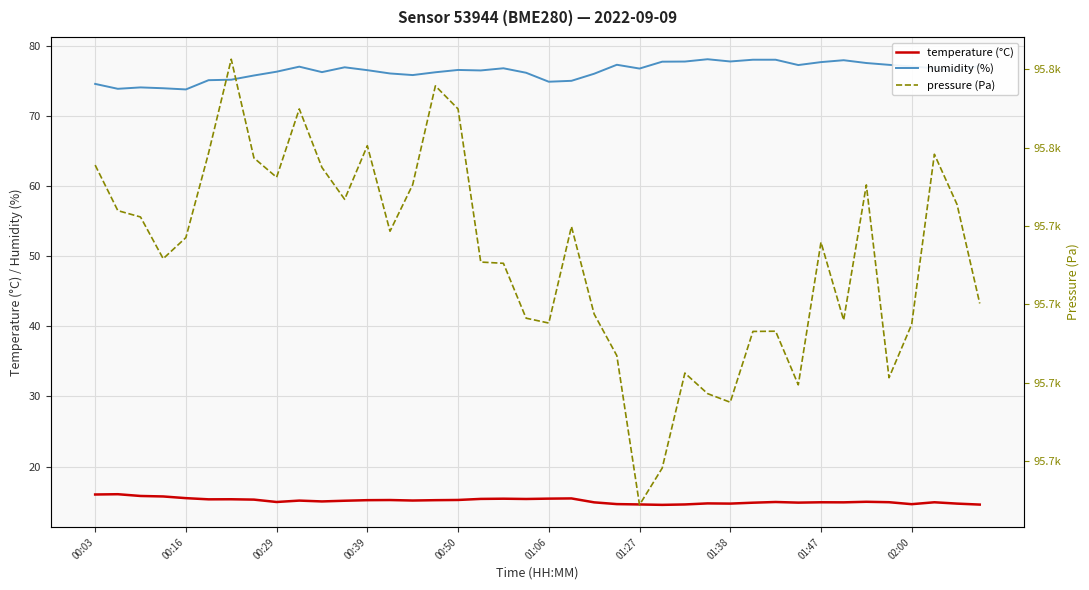

Reading left to right, extract all data points from this chart.

temperature: 16.0	16.1	15.8	15.7	15.5	15.3	15.3	15.3	14.9	15.1	15.0	15.1	15.2	15.2	15.2	15.2	15.2	15.4	15.4	15.4	15.4	15.4	14.9	14.6	14.6	14.5	14.6	14.7	14.7	14.8	14.9	14.8	14.9	14.9	15.0	14.9	14.6	14.9	14.7	14.6
humidity: 74.6	73.9	74.1	74.0	73.8	75.1	75.2	75.8	76.3	77.1	76.3	77.0	76.6	76.1	75.9	76.3	76.6	76.5	76.8	76.2	74.9	75.0	76.0	77.3	76.8	77.8	77.8	78.1	77.8	78.0	78.0	77.3	77.7	78.0	77.6	77.3	77.1	76.8	76.4	77.2
pressure: 95747.8	95742.0	95741.2	95735.8	95738.5	95749.3	95761.3	95748.7	95746.2	95754.9	95747.5	95743.4	95750.2	95739.3	95745.3	95757.9	95754.9	95735.4	95735.2	95728.2	95727.6	95739.9	95728.8	95723.5	95704.4	95709.1	95721.2	95718.6	95717.5	95726.6	95726.6	95719.8	95737.9	95728.0	95745.2	95720.7	95727.5	95749.2	95742.8	95730.1